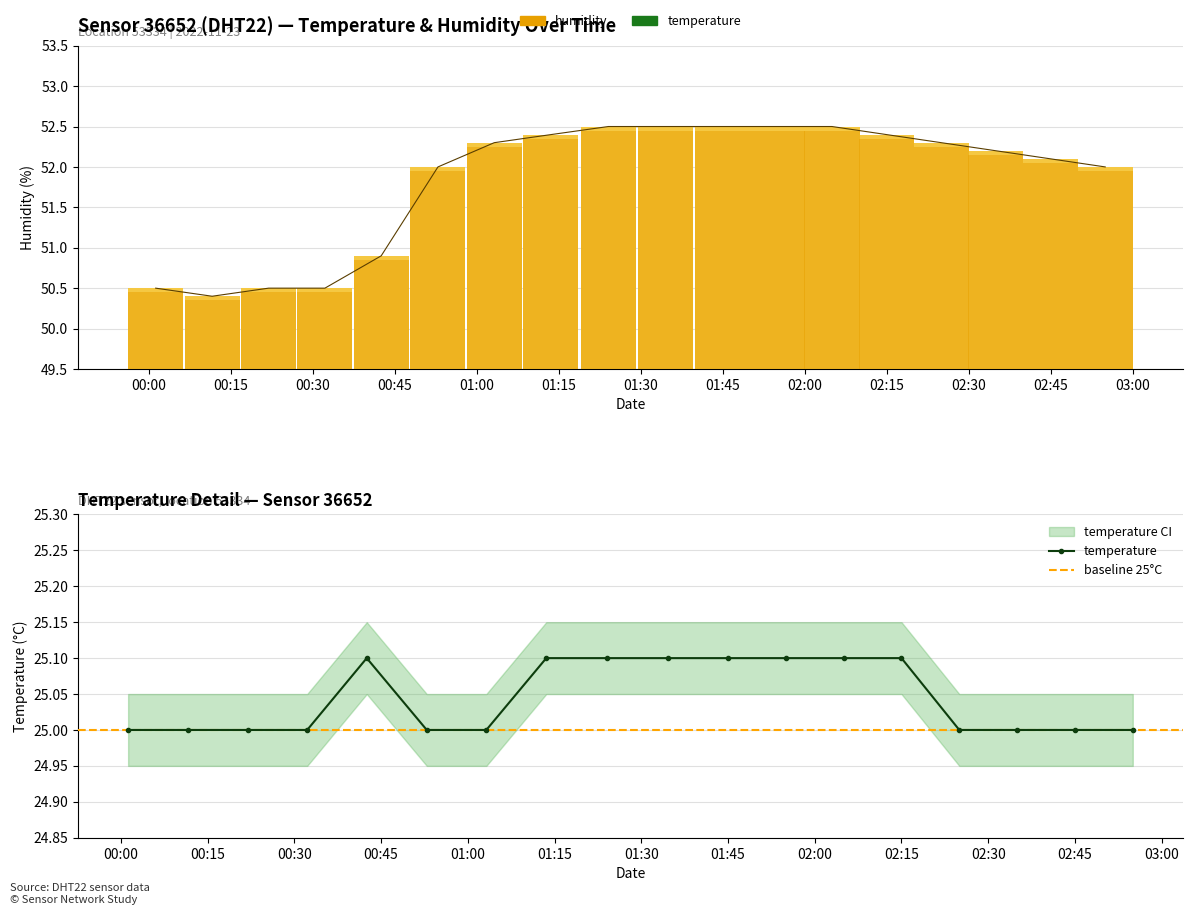

Is it true that humidity equals 50.5 at 2022-11-23T00:21:55?

True